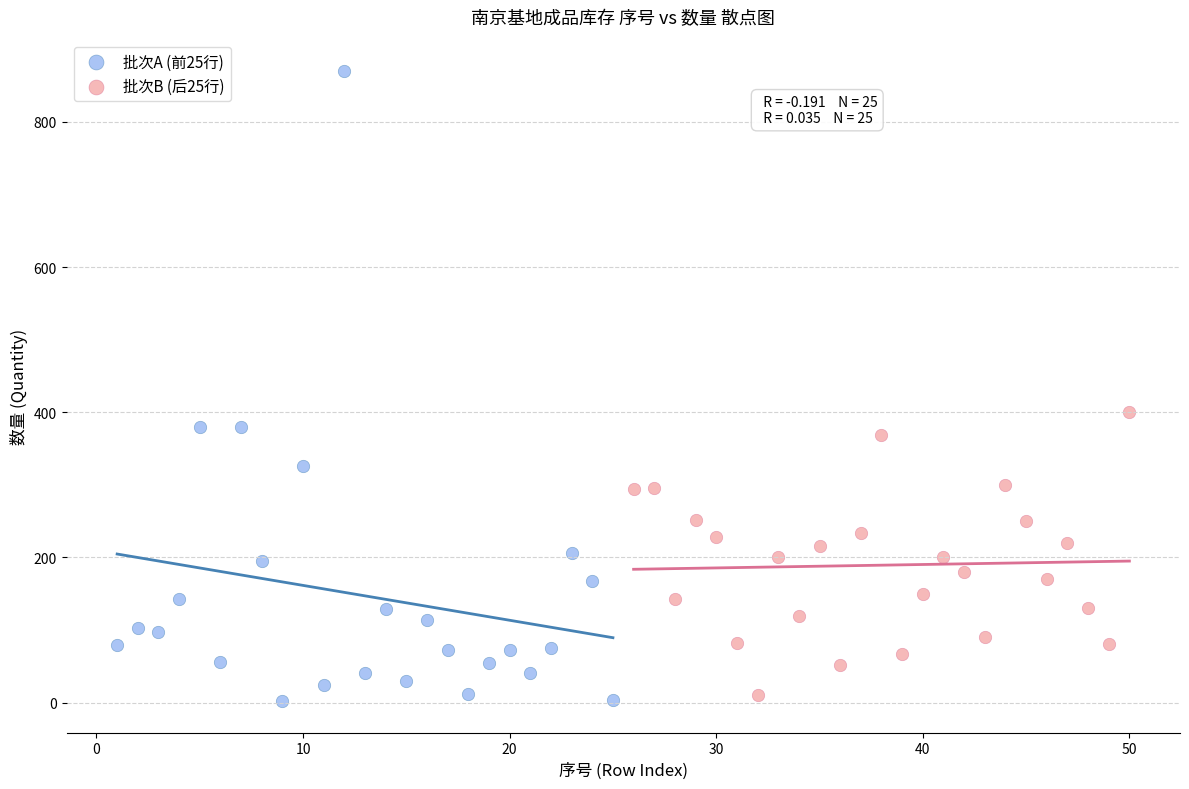

Which series has the largest Y range (max minus min)?

批次A (前25行)